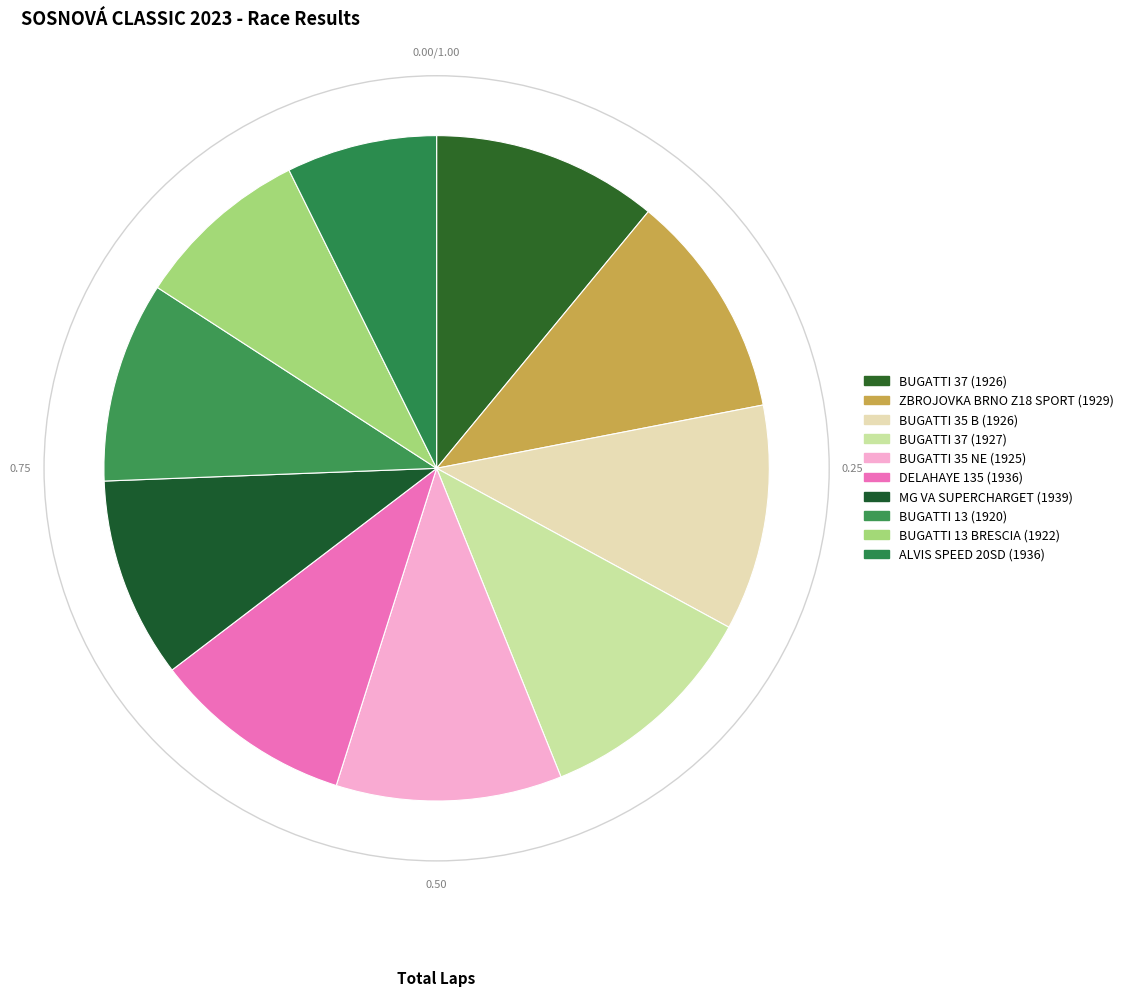

To the nearest percent, what is the difference between the largest and smallest slice percentages?

4%